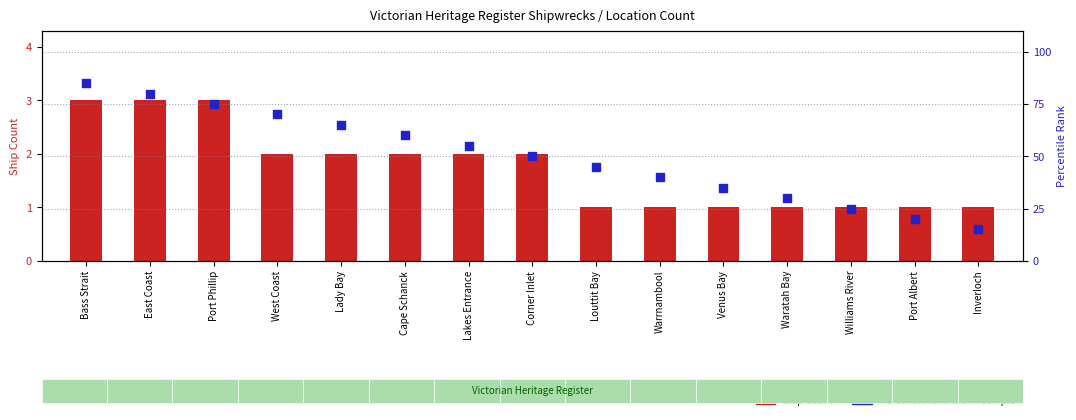

Which series reaches the maximum Y coordinate?

Percentile rank within sample